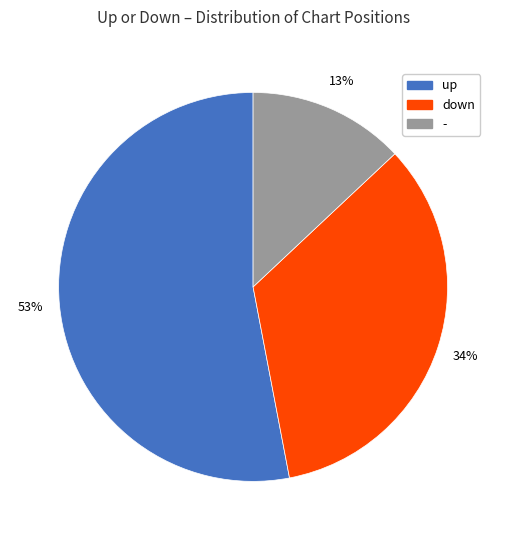

How many slices are in this pie chart?

3